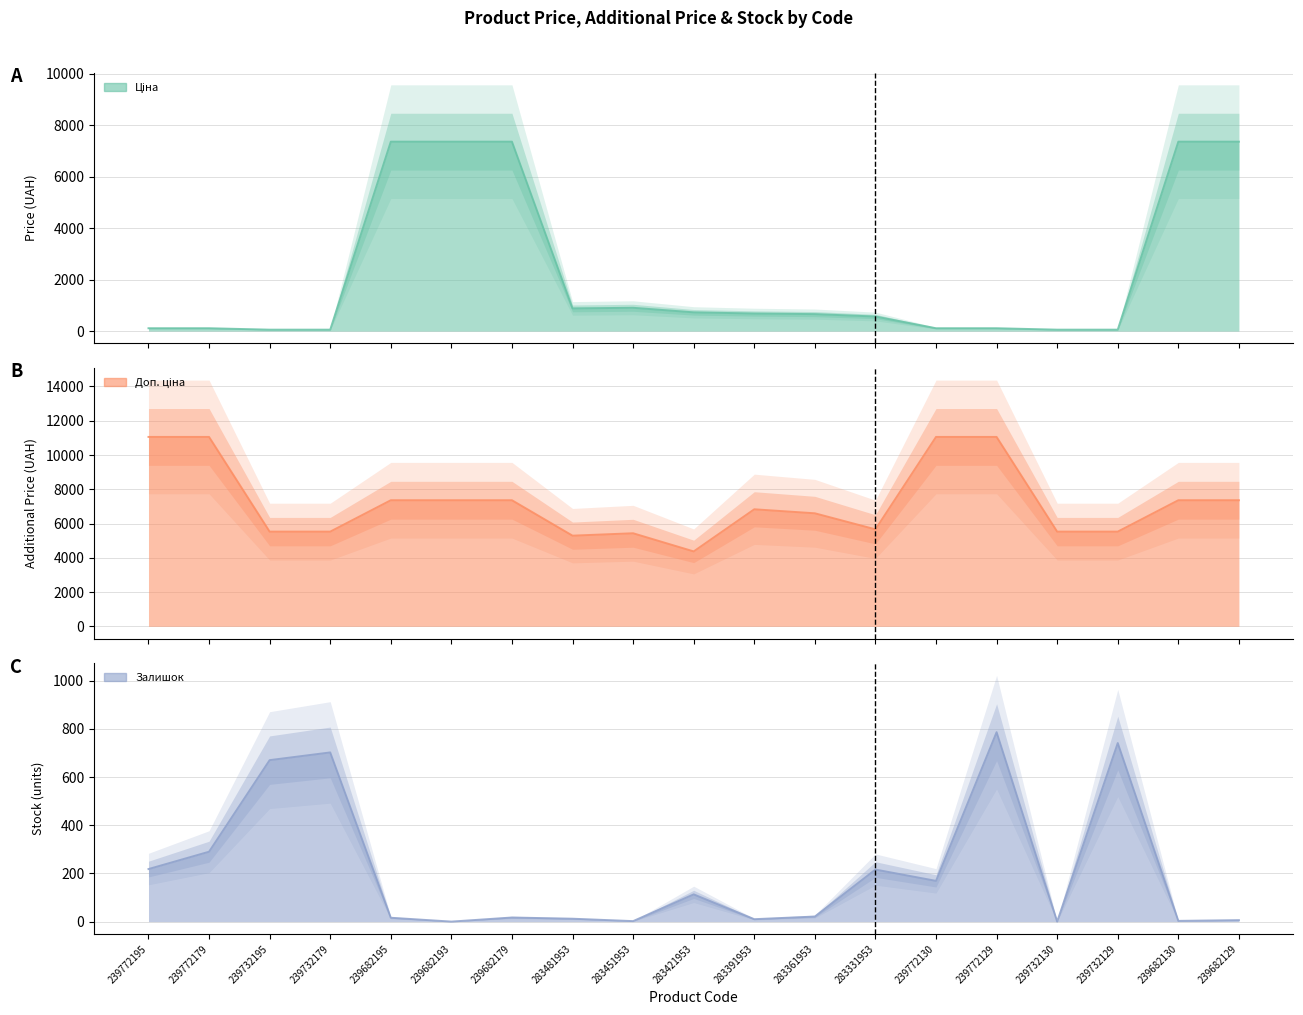

Which series has the largest range (max minus min)?

Ціна